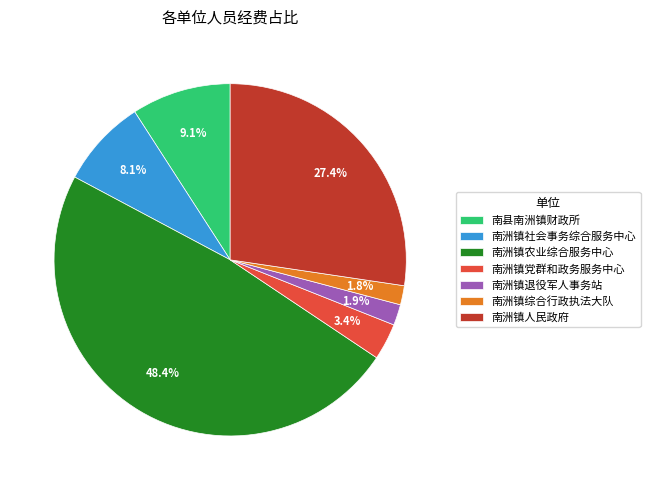

What portion of the pie excludes 南洲镇人民政府?

72.6%